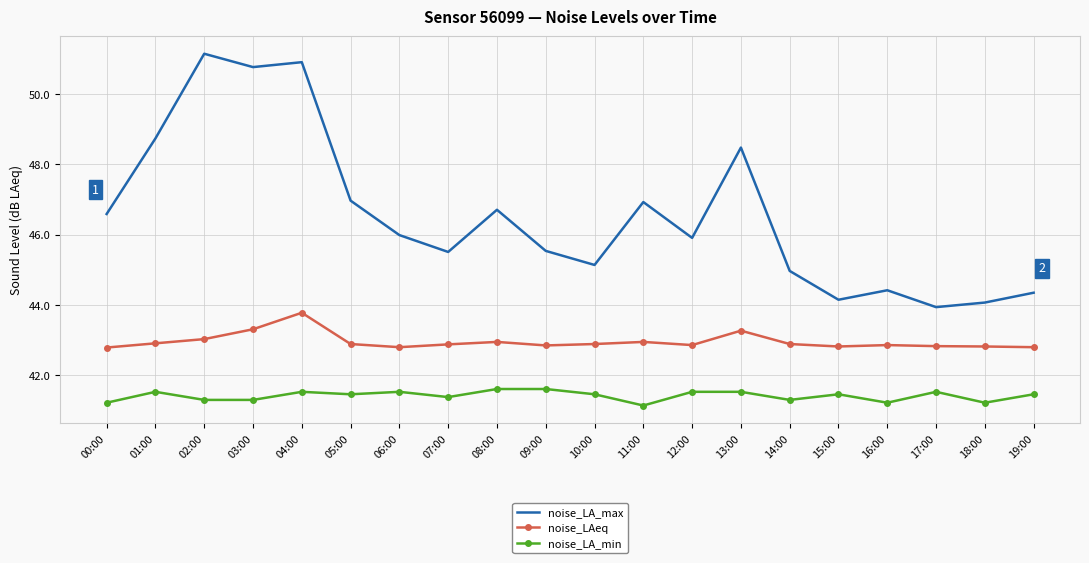

Is it true that noise_LA_max equals 69.2 at 09:00?

False